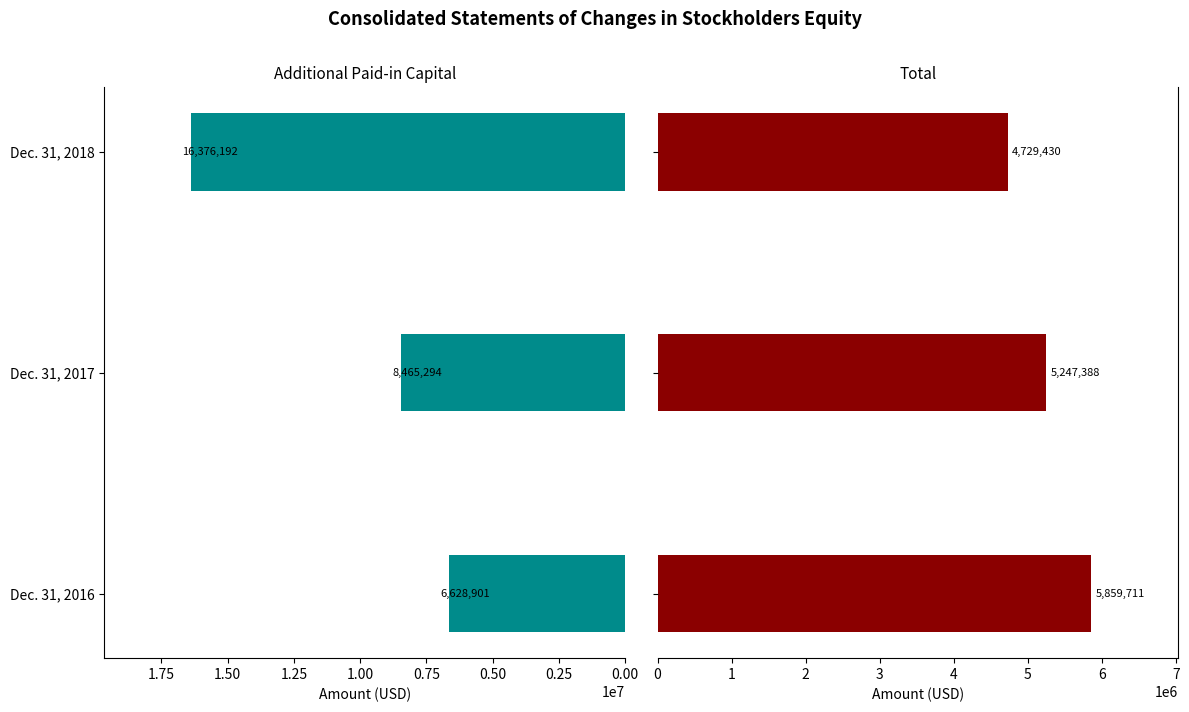

What is the difference between the Total values at Dec. 31, 2017 and Dec. 31, 2018?

517958